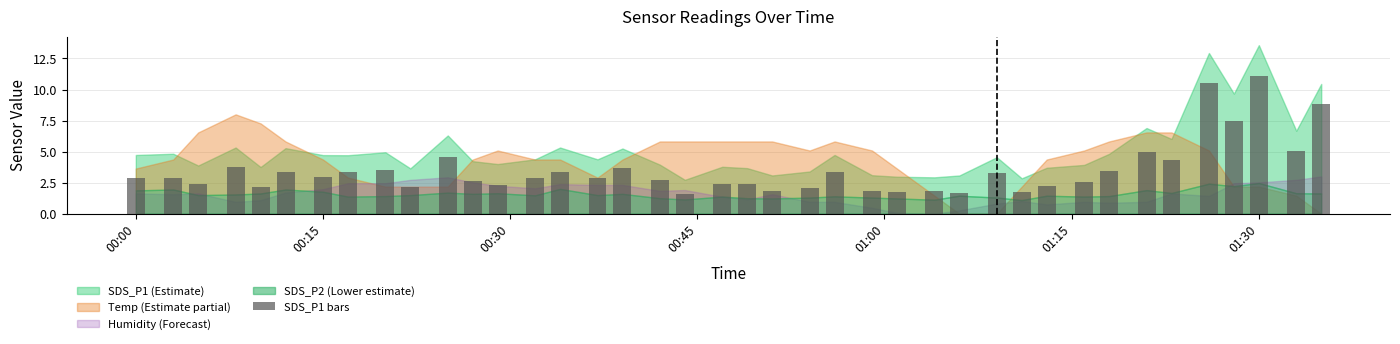

What is the smallest value displayed?

1.6